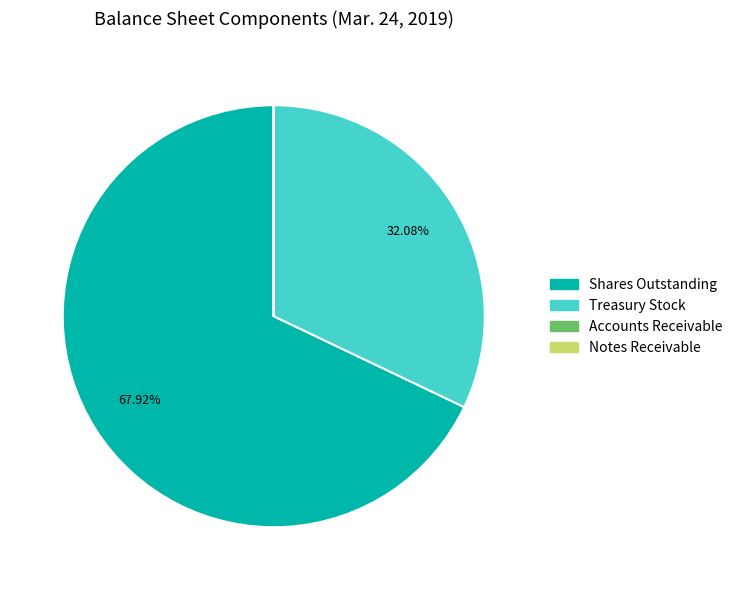

What is the largest slice in the pie chart?

Shares Outstanding